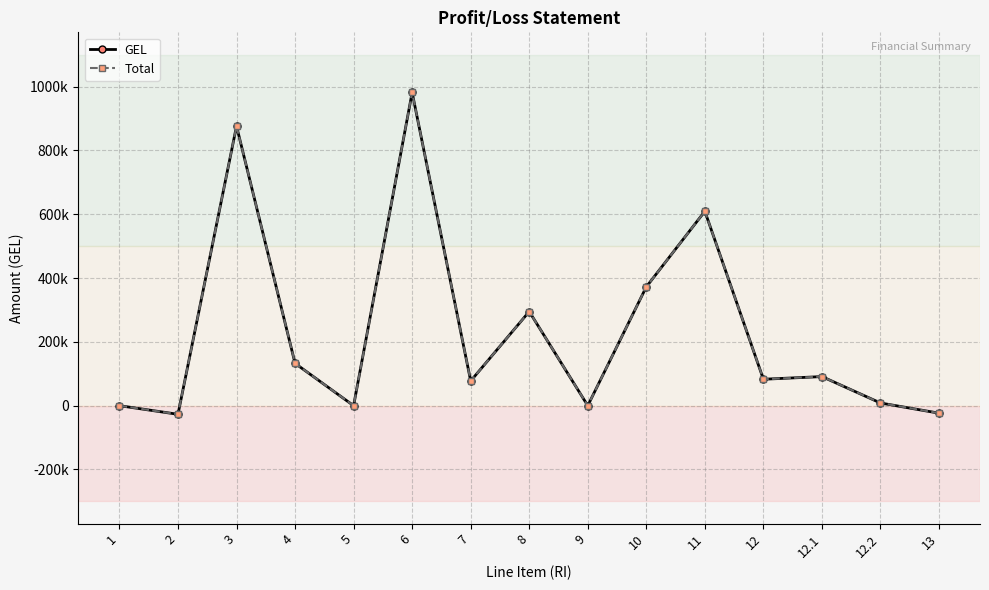

What is the minimum value shown in the chart?

-27059.0